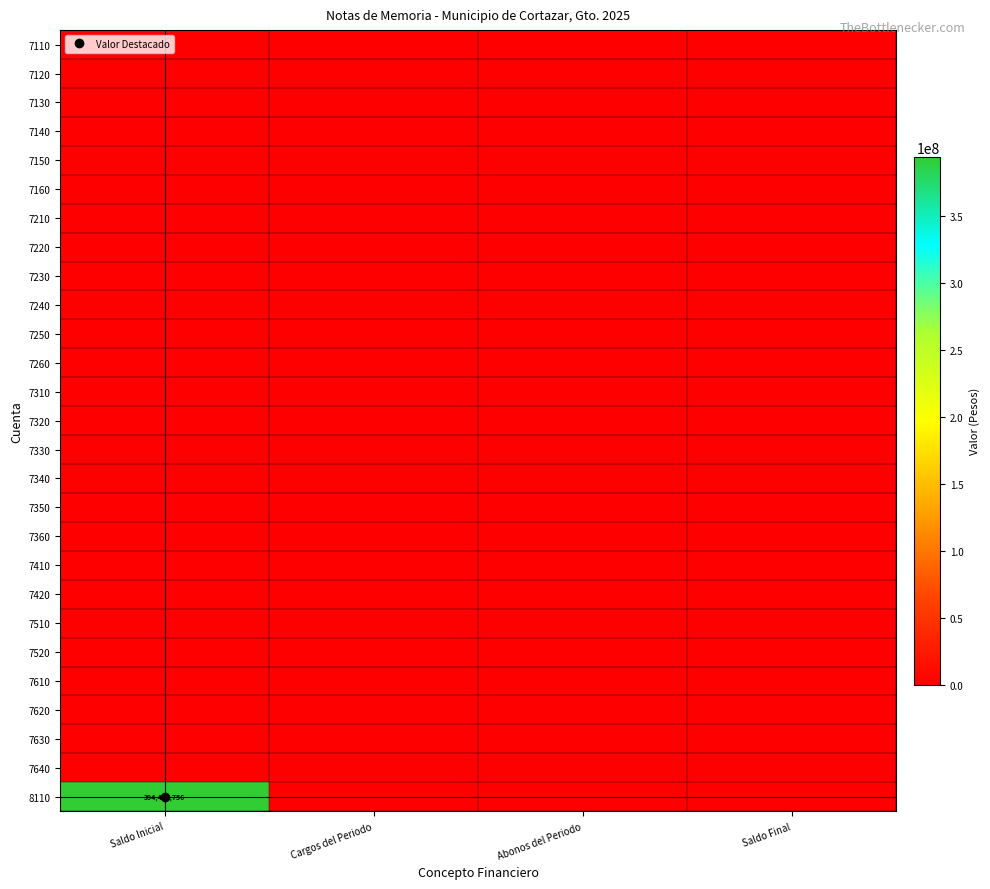

Where is 7130 nearest to the value 0?

Saldo Inicial